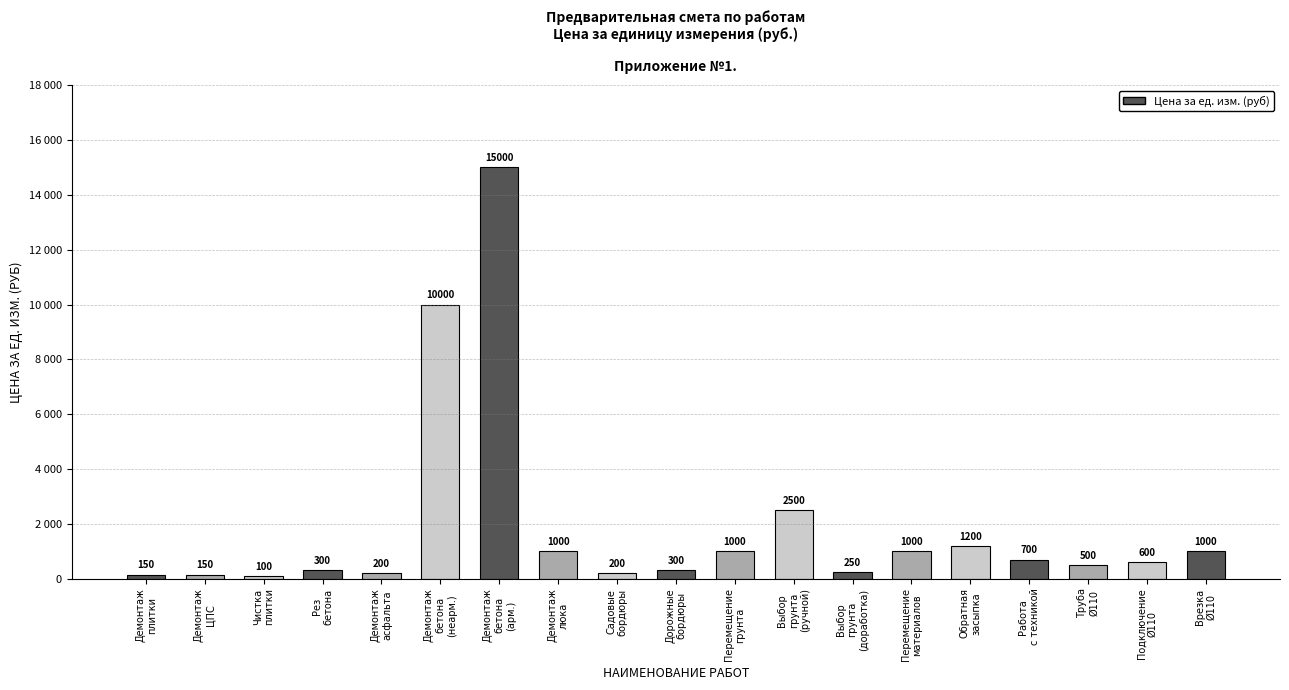

Reading right to left, list all the values displayed in this chart.

Врезка
Ø110=1000	Подключение
Ø110=600	Труба
Ø110=500	Работа
с техникой=700	Обратная
засыпка=1200	Перемещение
материалов=1000	Выбор
грунта
(доработка)=250	Выбор
грунта
(ручной)=2500	Перемещение
грунта=1000	Дорожные
бордюры=300	Садовые
бордюры=200	Демонтаж
люка=1000	Демонтаж
бетона
(арм.)=15000	Демонтаж
бетона
(неарм.)=10000	Демонтаж
асфальта=200	Рез
бетона=300	Чистка
плитки=100	Демонтаж
ЦПС=150	Демонтаж
плитки=150